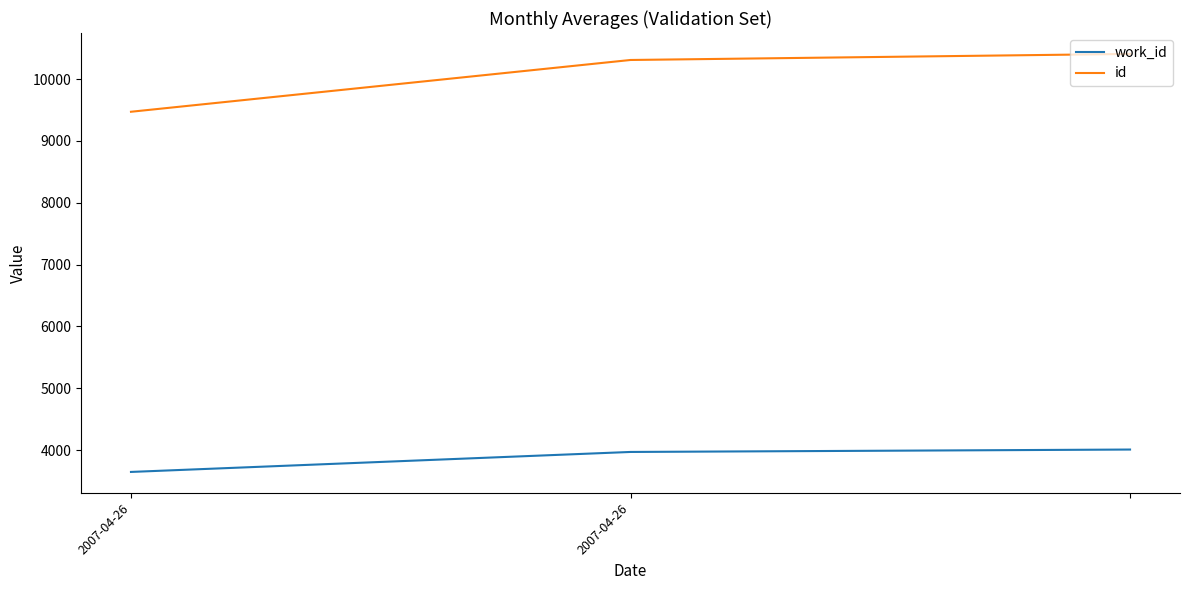

At how many categories does at least one series exceed 7899?

3